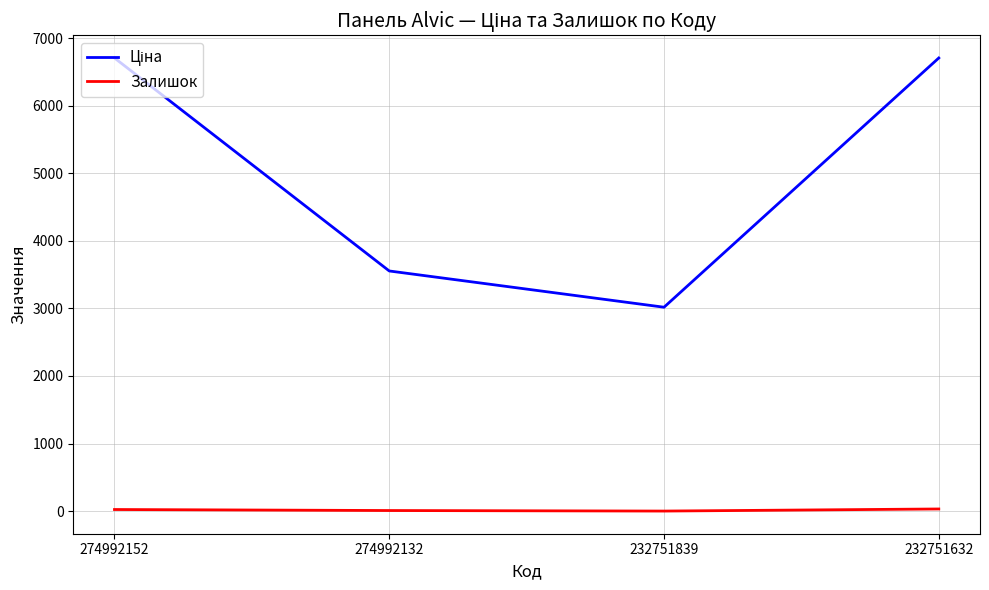

True or false: Залишок has more than 1 points higher than both neighbors.

False